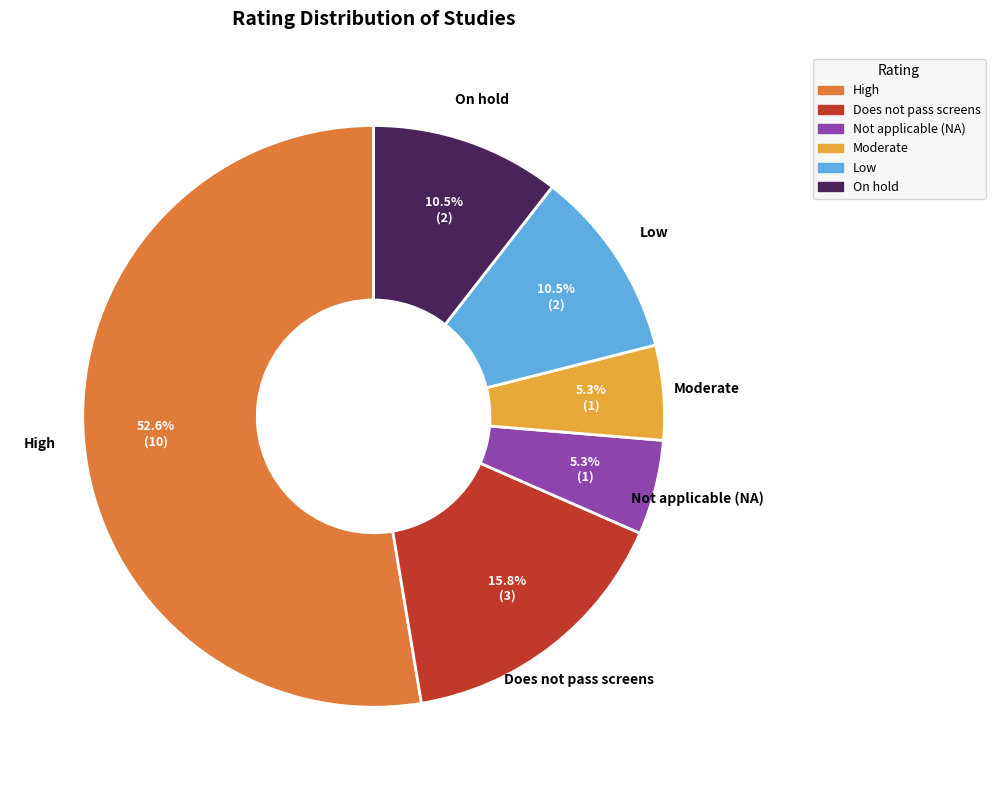

Does any single category account for the majority?

Yes